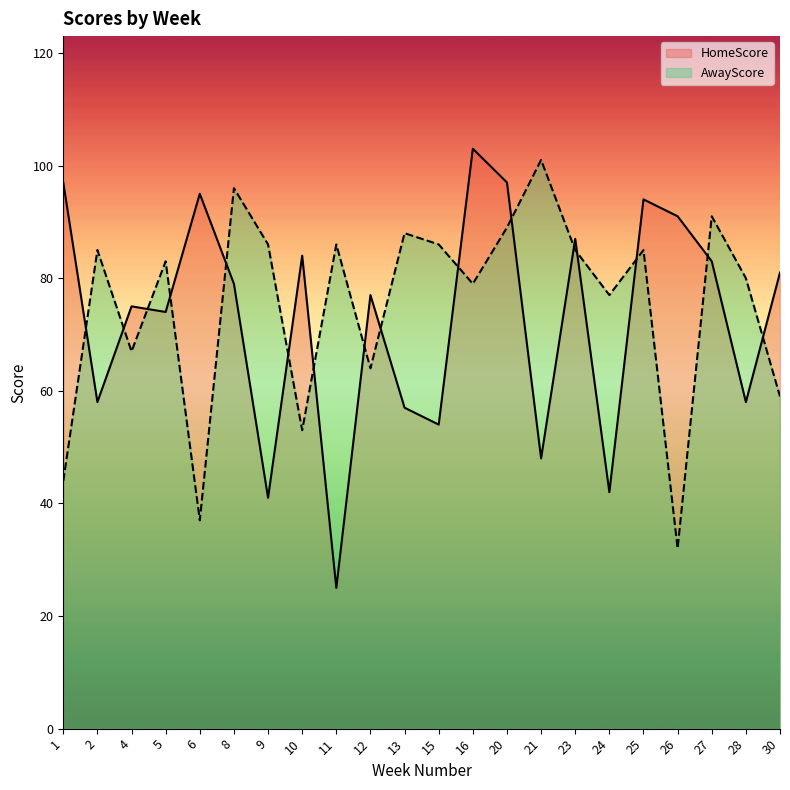

Rank the series at 20 from lowest to highest value.

AwayScore, HomeScore